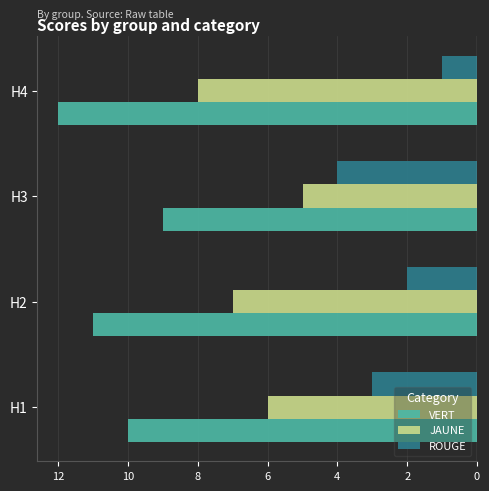

What are all the series names shown in the legend?

VERT, JAUNE, ROUGE